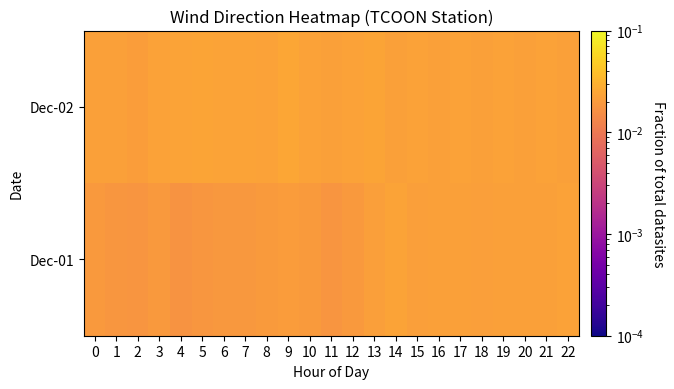

Reading right to left, transcribe all the data shown in this chart.

Dec-01: 22=0.0	21=0.0	20=0.0	19=0.0	18=0.0	17=0.0	16=0.0	15=0.0	14=0.0	13=0.0	12=0.0	11=0.0	10=0.0	9=0.0	8=0.0	7=0.0	6=0.0	5=0.0	4=0.0	3=0.0	2=0.0	1=0.0	0=0.0
Dec-02: 22=0.0	21=0.0	20=0.0	19=0.0	18=0.0	17=0.0	16=0.0	15=0.0	14=0.0	13=0.0	12=0.0	11=0.0	10=0.0	9=0.0	8=0.0	7=0.0	6=0.0	5=0.0	4=0.0	3=0.0	2=0.0	1=0.0	0=0.0